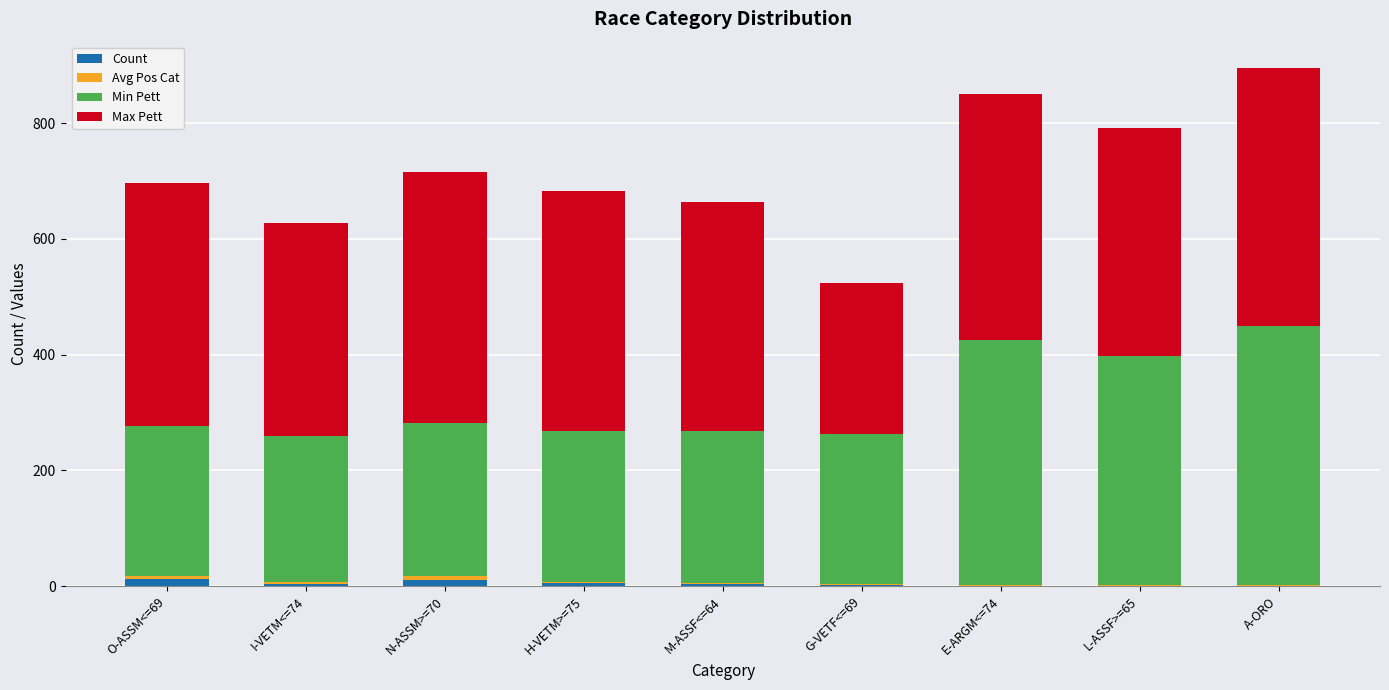

The Count series shows 1.0 at L-ASSF>=65. True or false?

True